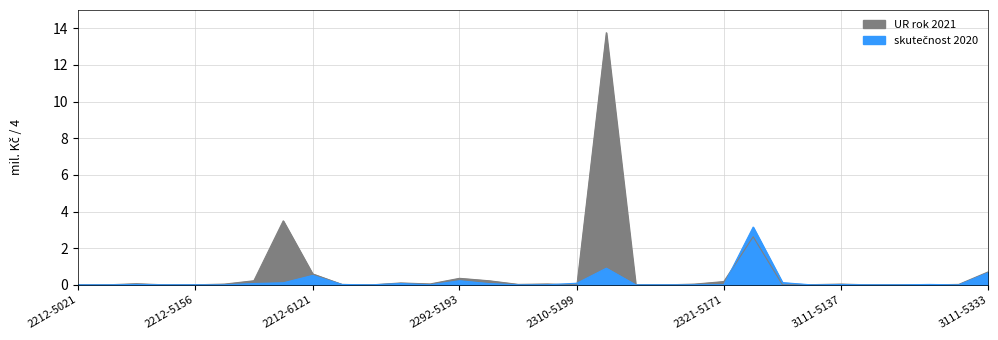

Between 2321-6122 and 2212-5137, which is larger?

2321-6122